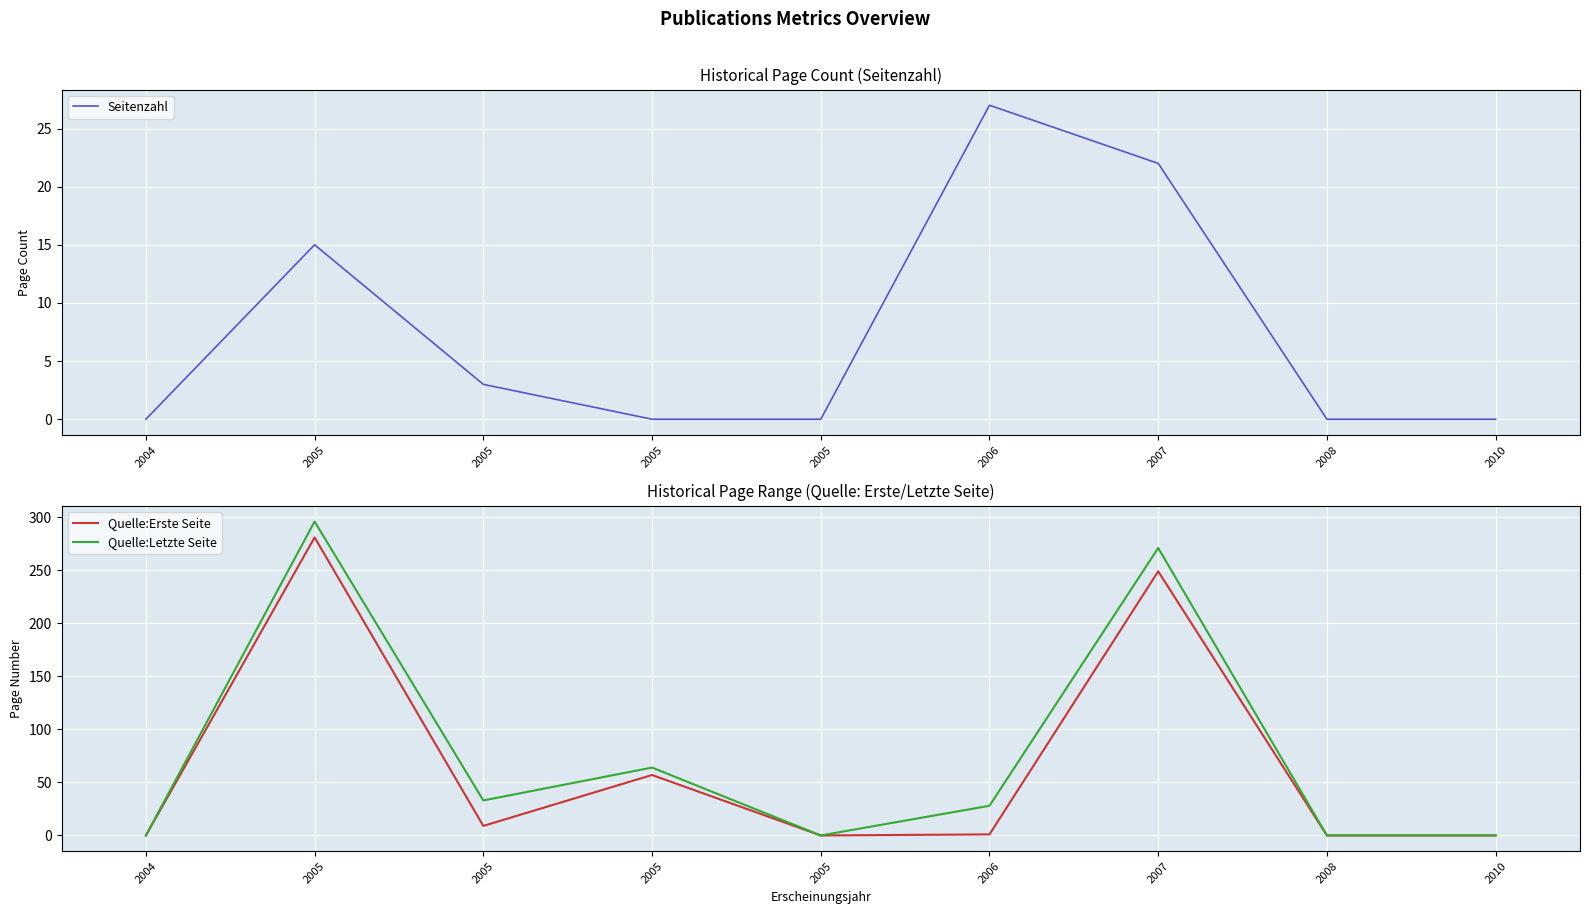

True or false: Seitenzahl and Quelle:Letzte Seite intersect in this chart.

False